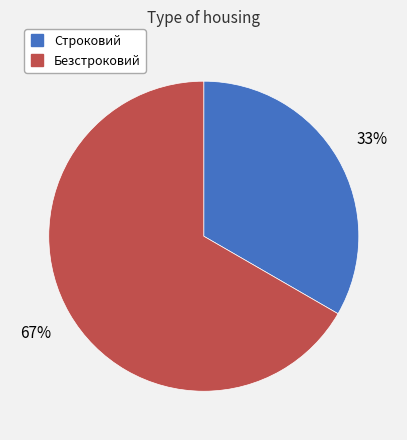

To the nearest percent, what is the average slice percentage?

50%